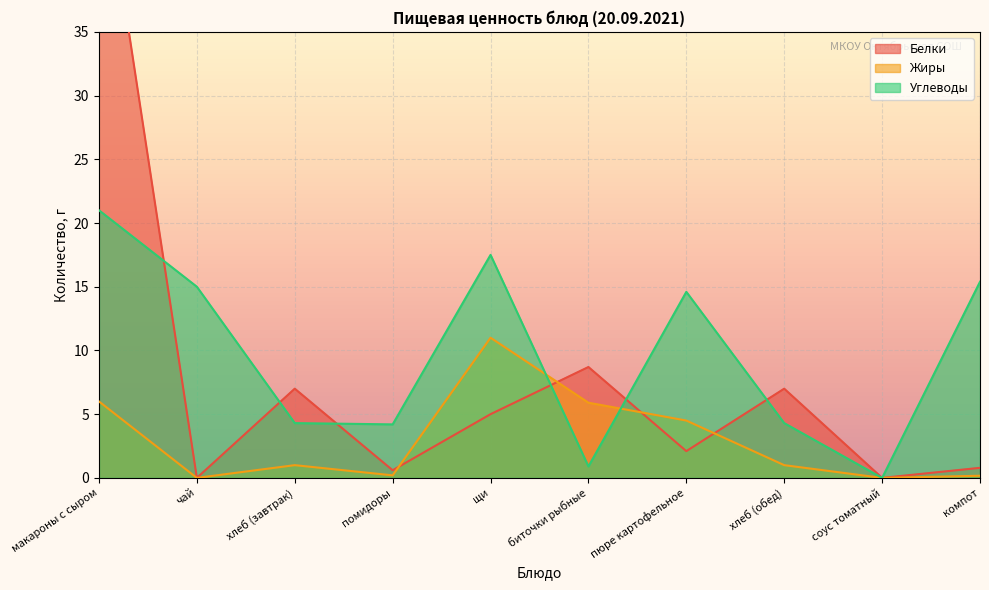

At which label does Углеводы first exceed 14?

макароны с сыром